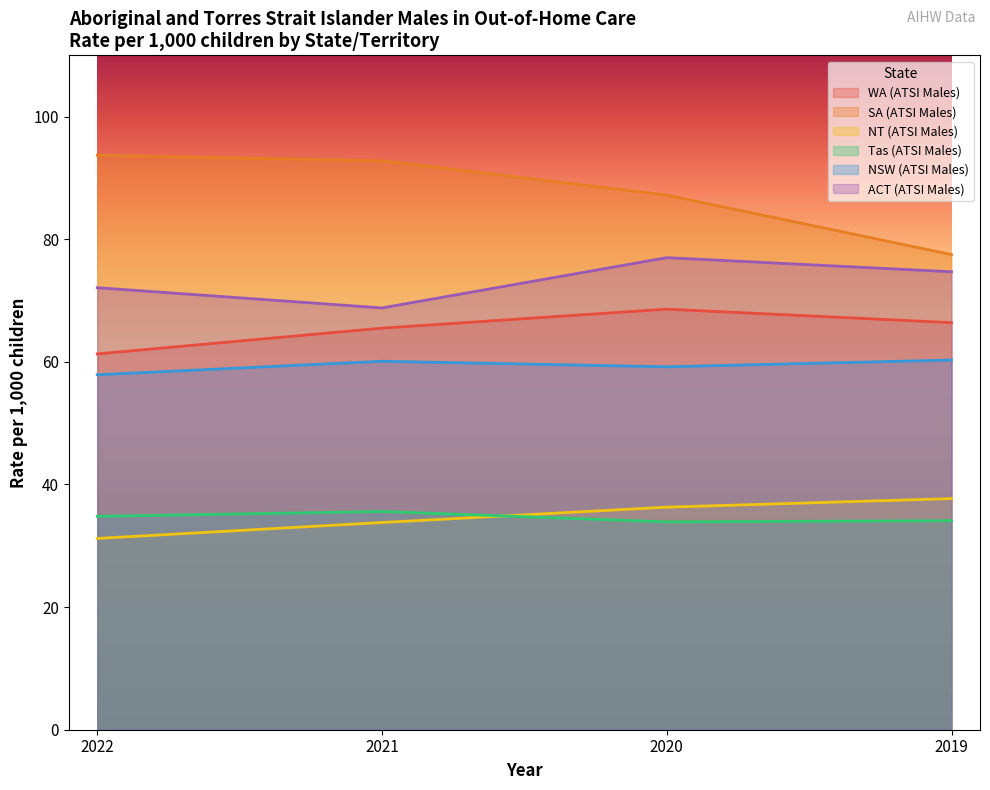

Reading left to right, list all the values displayed in this chart.

WA (ATSI Males): 61.3	65.5	68.6	66.4
SA (ATSI Males): 93.7	92.8	87.2	77.5
NT (ATSI Males): 31.2	33.8	36.3	37.7
Tas (ATSI Males): 34.8	35.6	33.9	34.1
NSW (ATSI Males): 57.9	60.1	59.2	60.3
ACT (ATSI Males): 72.1	68.8	77.0	74.7